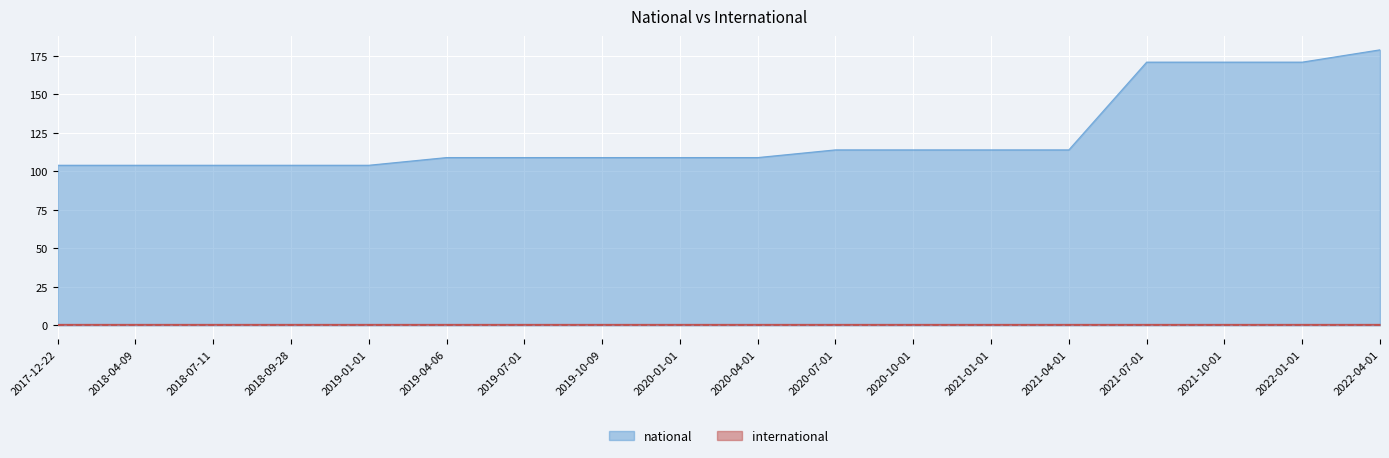

Approximately how many times larger is the value at 2021-10-01 compared to 2019-10-09?

1.6